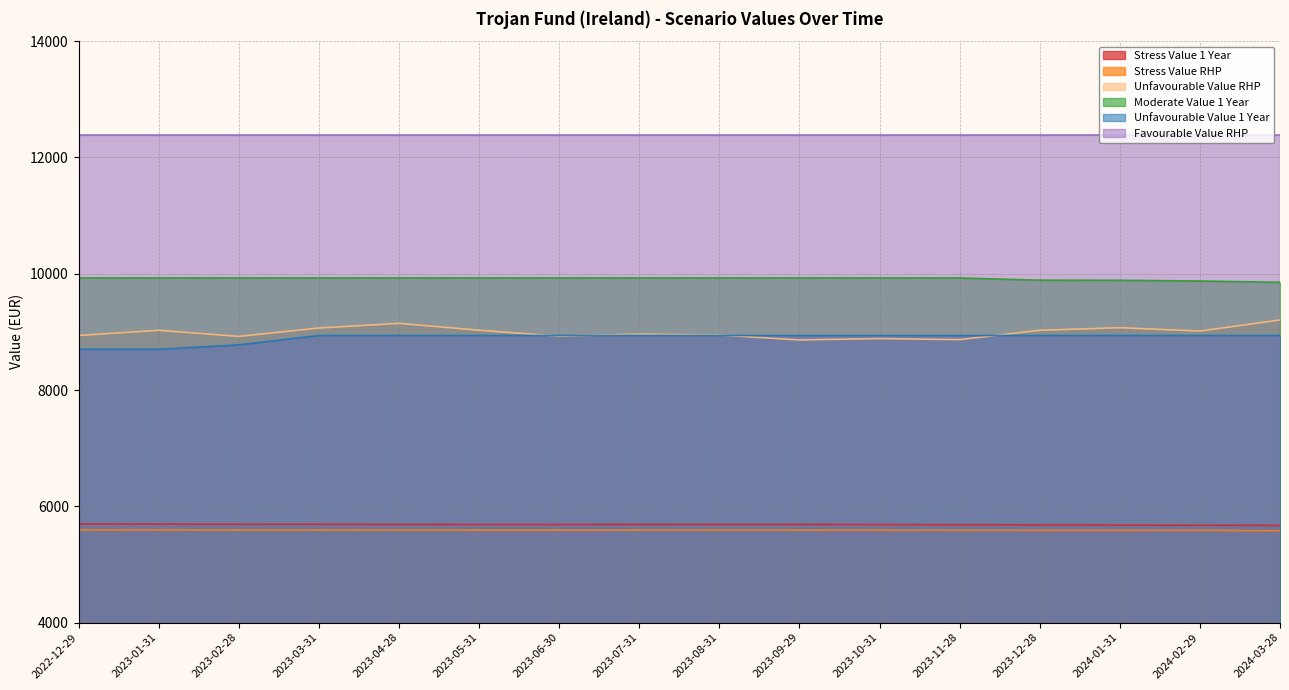

What is the average value of the Unfavourable Value 1 Year series?

8897.8